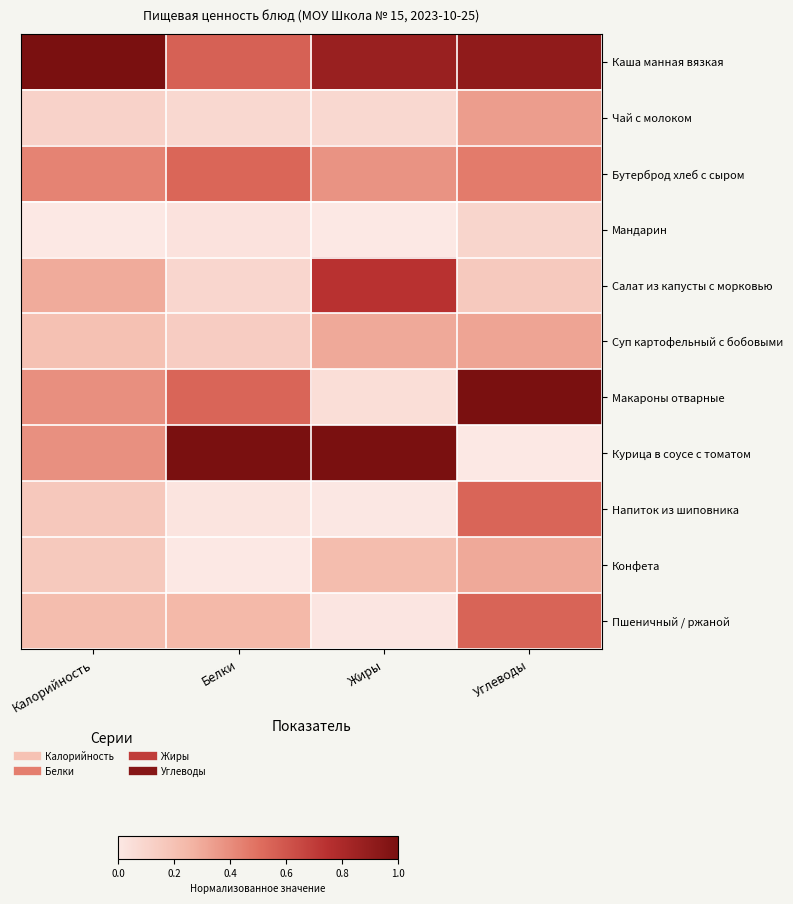

At which category is the sum across all series the highest?

Углеводы